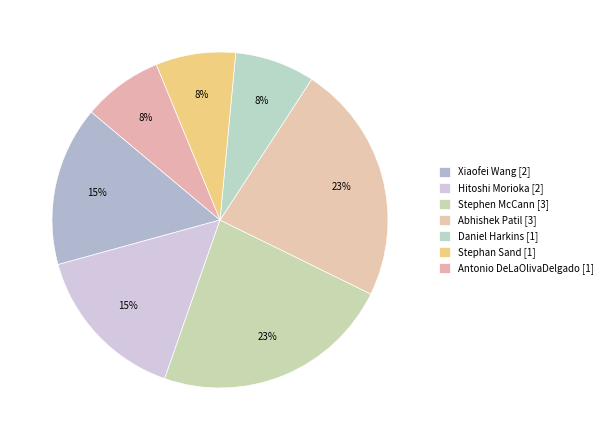

To the nearest percent, what portion does Abhishek Patil represent?

23%